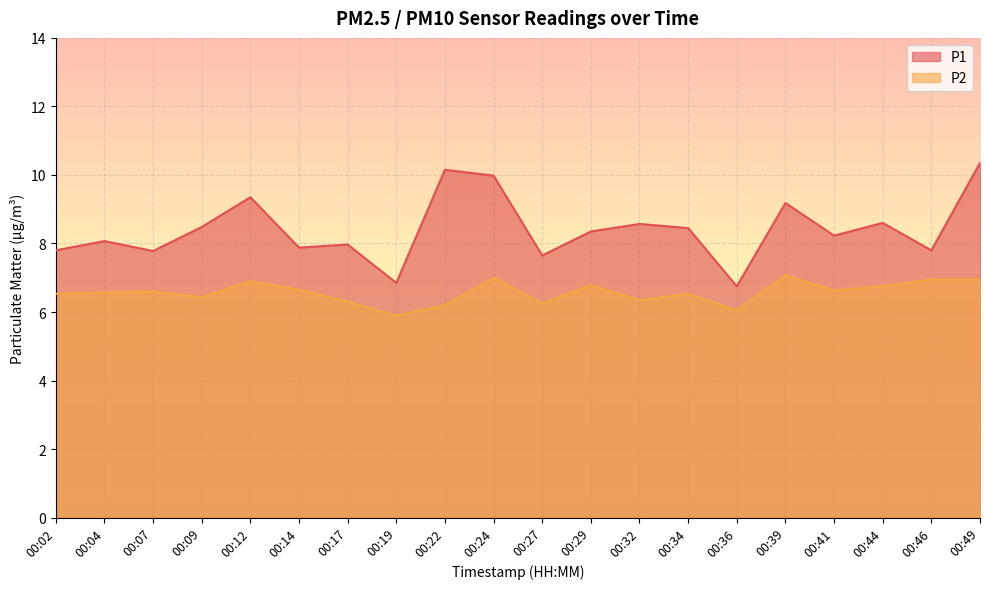

What is the average value of the P2 series?

6.6